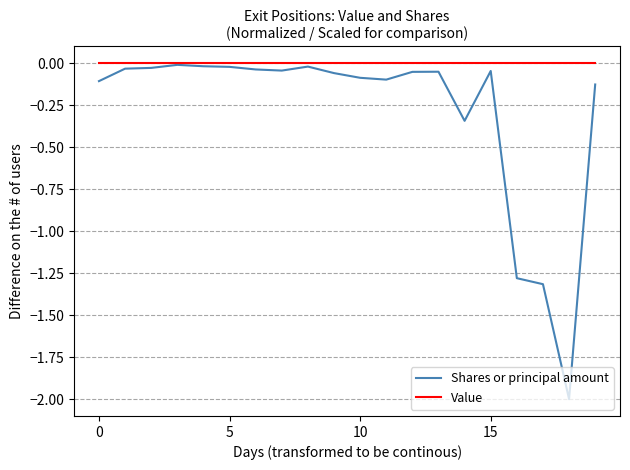

List the series in order of their overall mean, highest first.

Value, Shares or principal amount